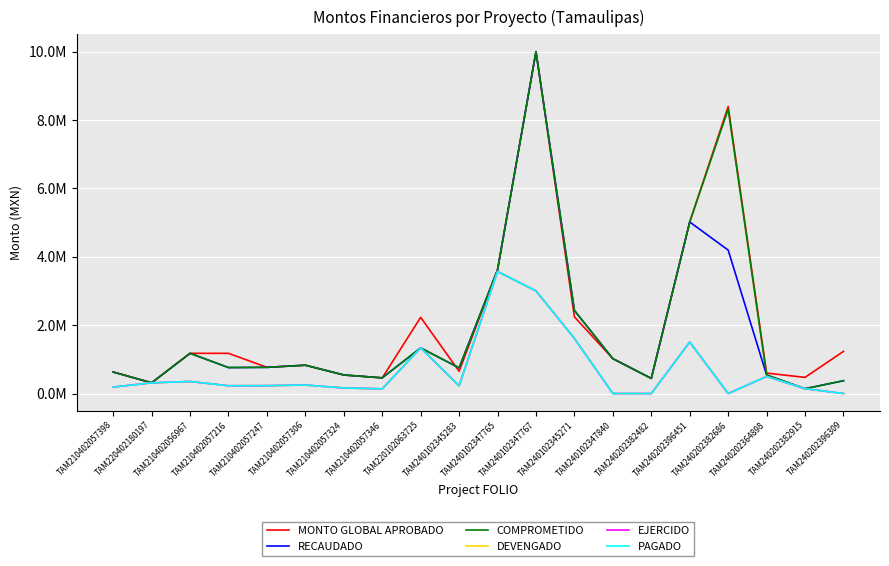

Does the chart display data point markers on the line(s)?

No